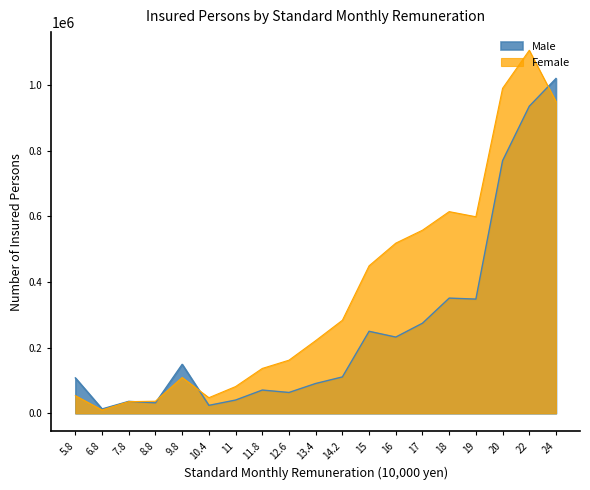

How many lines are shown in the chart?

2